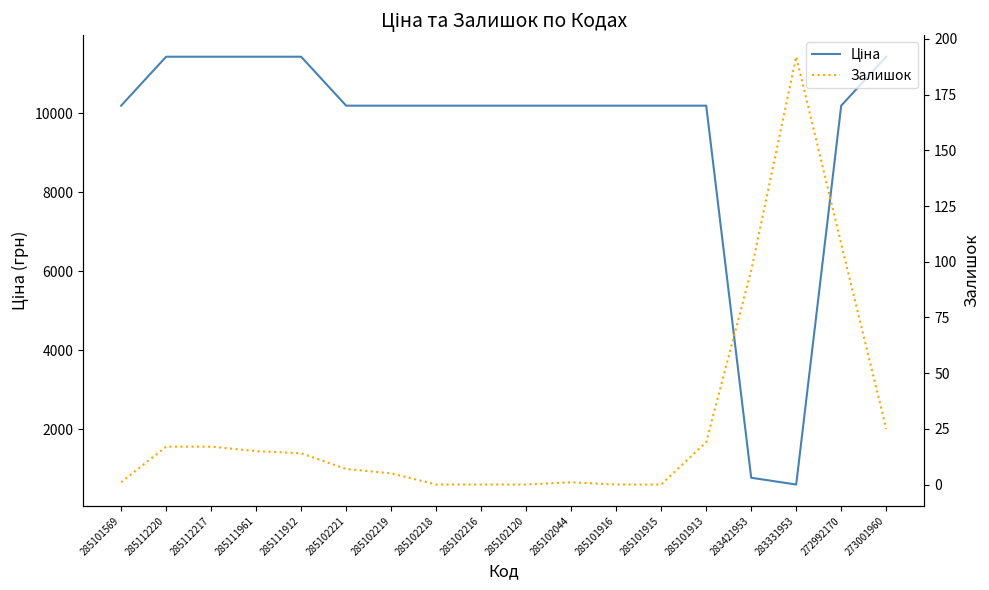

At how many categories does at least one series exceed 6545?

16